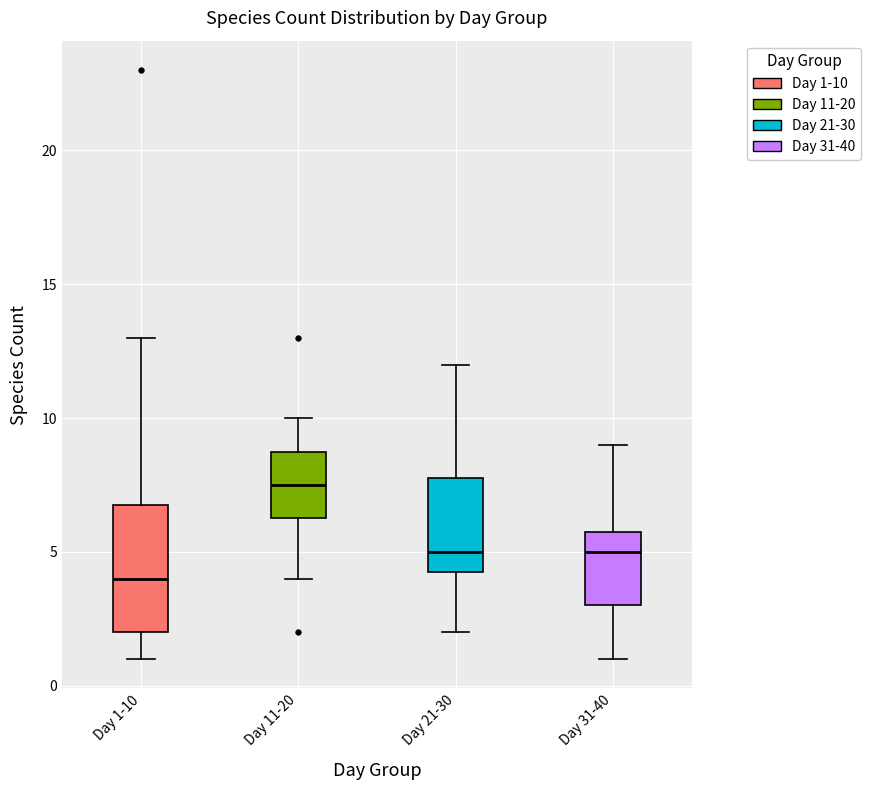

Which box is the tallest, from its lower edge to its upper edge?

Day 1-10